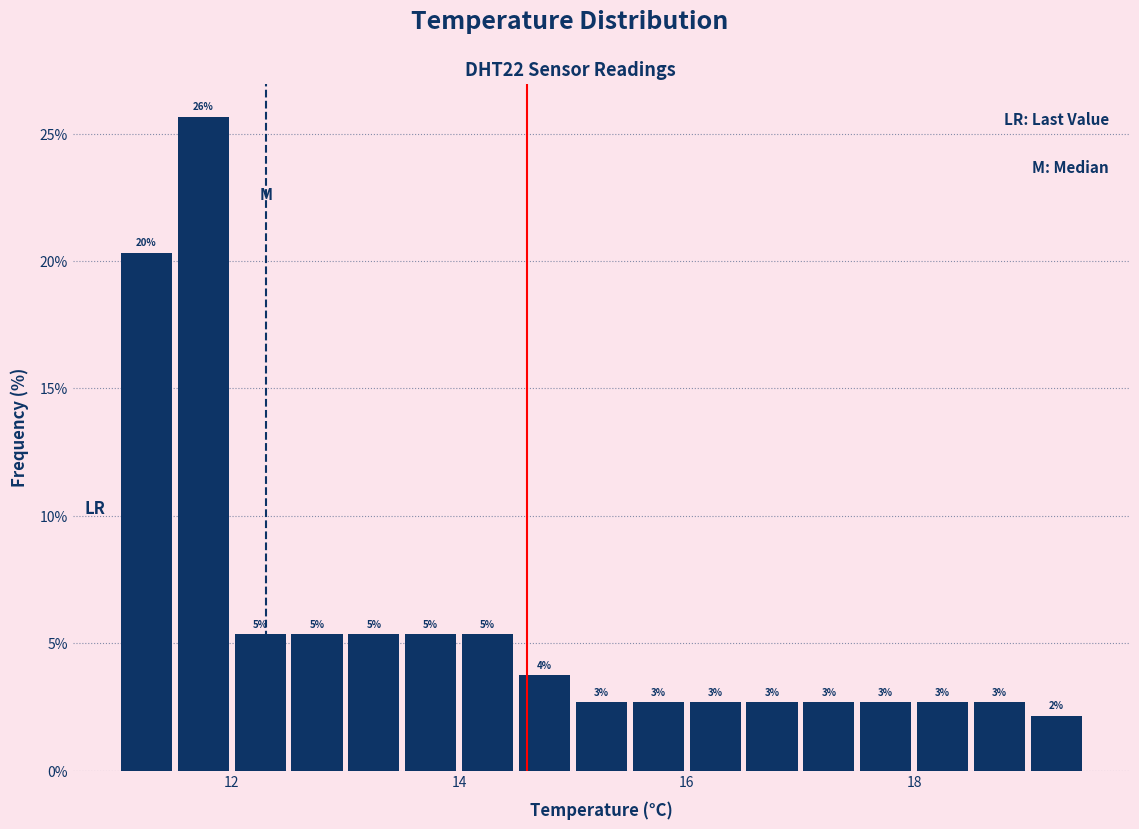

Around what value on the x-axis is the tallest bar? Give the approximate position of its centre, as read against the axis.

11.8